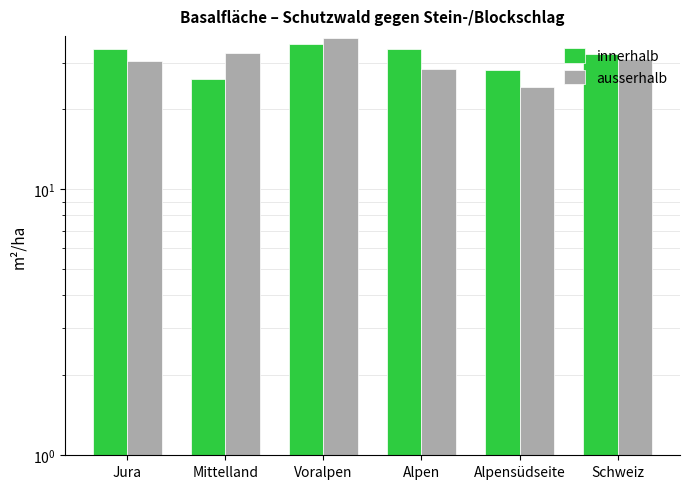

Read the innerhalb value at Jura.

33.7